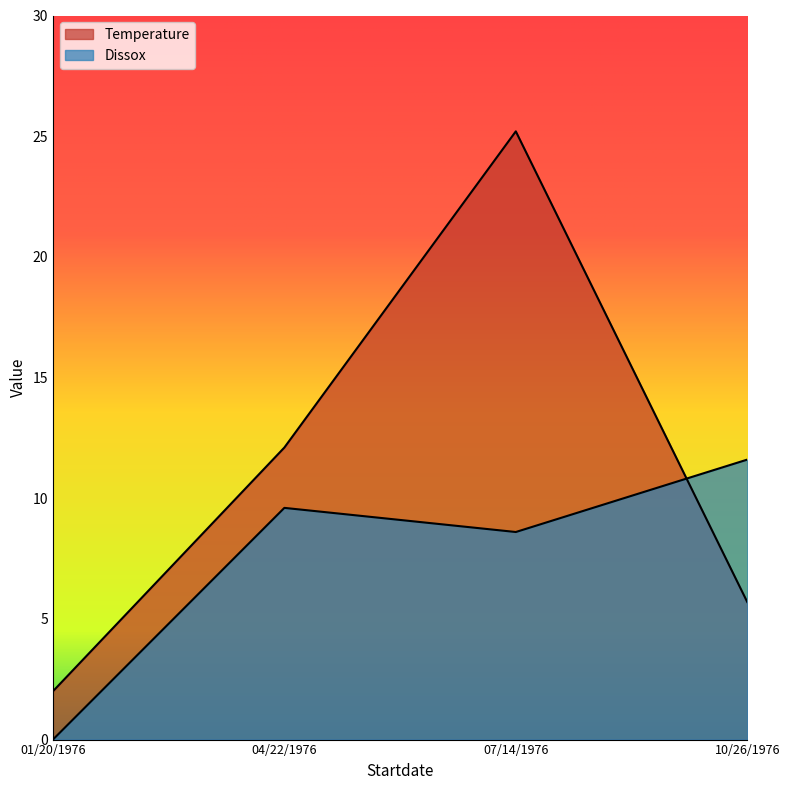

At which category is the sum across all series the highest?

07/14/1976